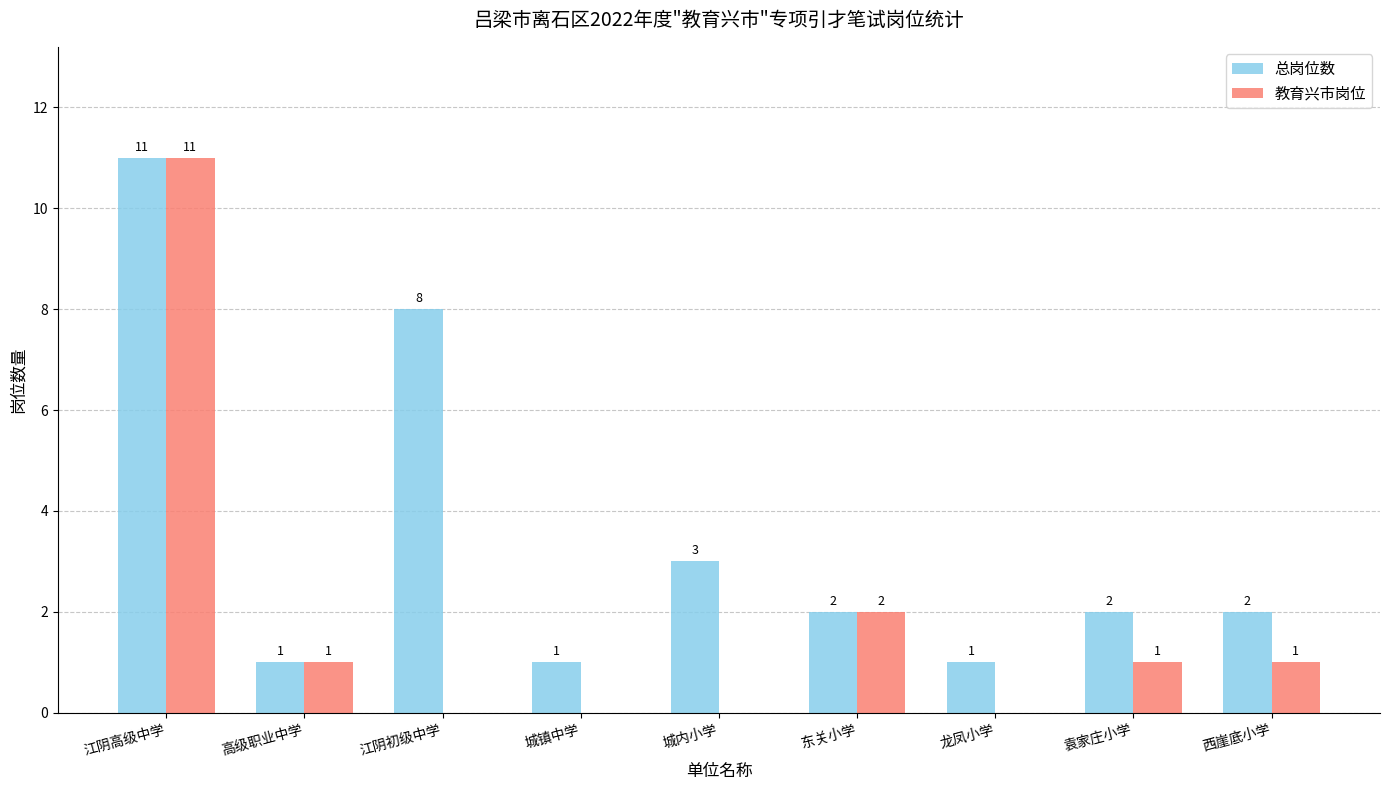

Reading right to left, what are all the values shown in this chart?

总岗位数: 2	2	1	2	3	1	8	1	11
教育兴市岗位: 1	1	0	2	0	0	0	1	11